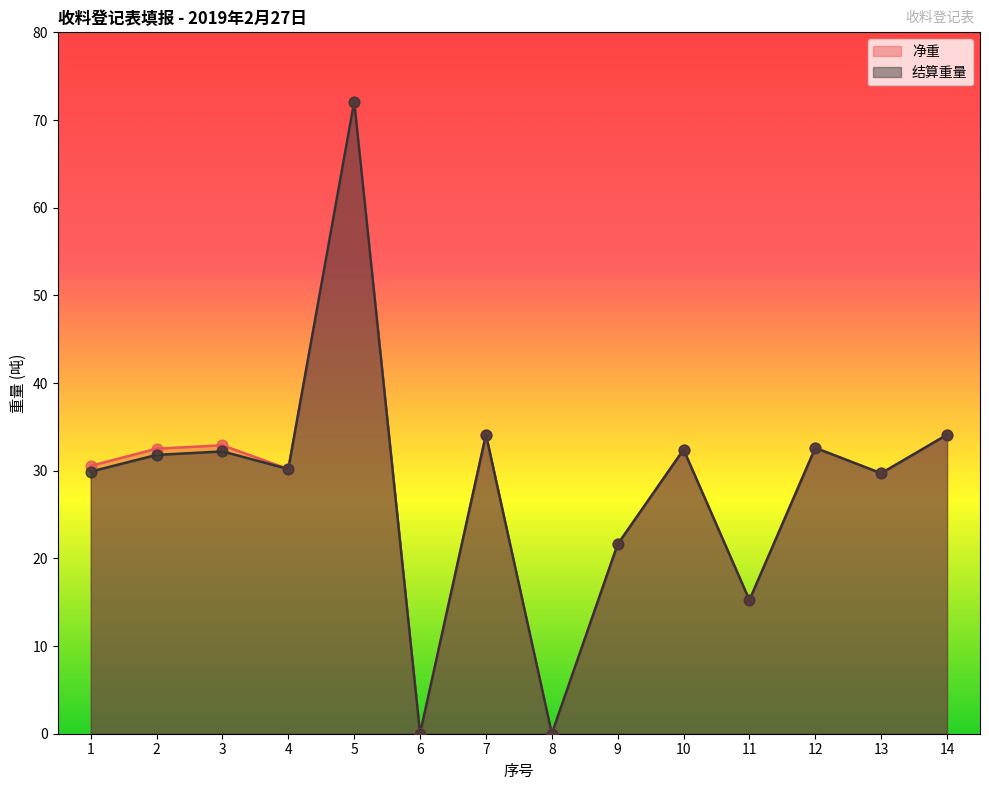

Is the value of 净重 at 2 greater than the value of 结算重量 at 7?

No